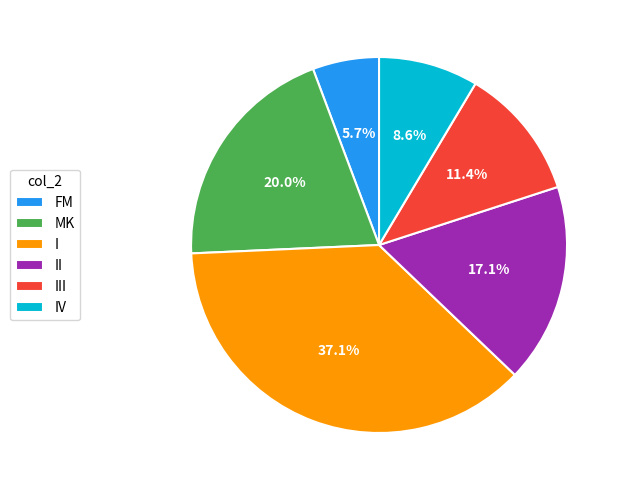

To the nearest percent, what percentage of the pie is FM?

6%